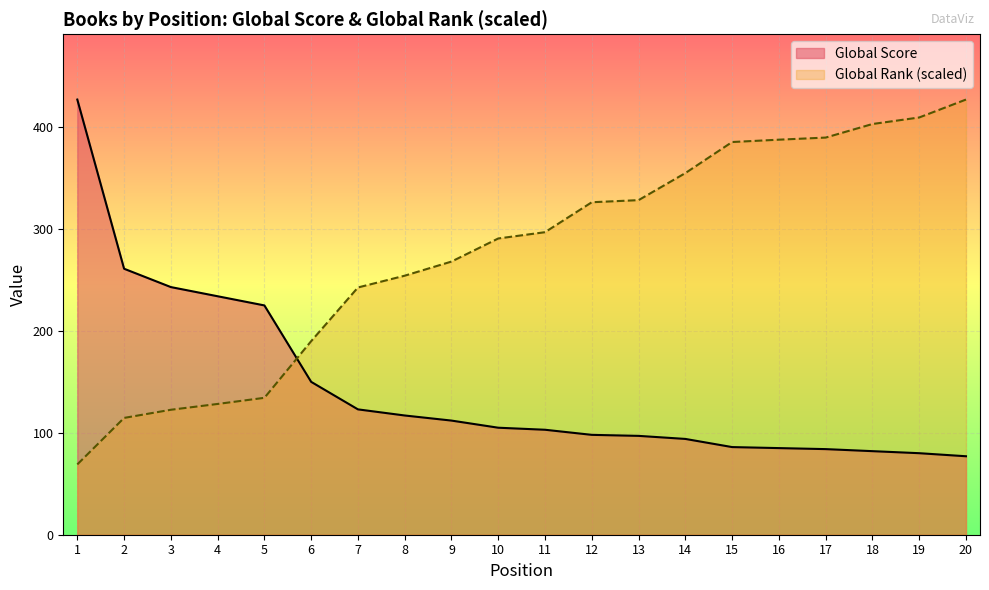

How many data points in Global Rank (scaled) are above 296?

10